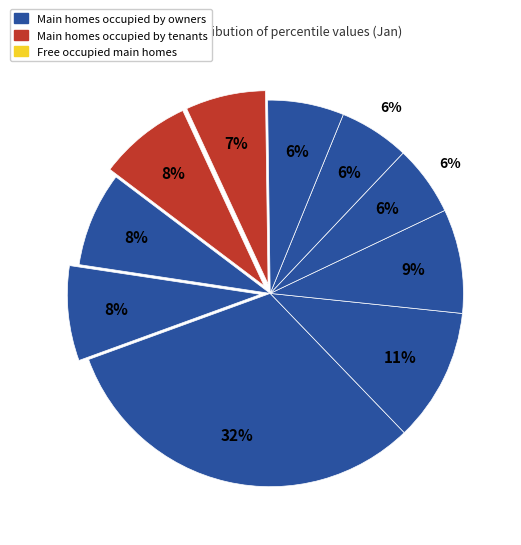

To the nearest percent, what percentage of the pie is pct55?

6%